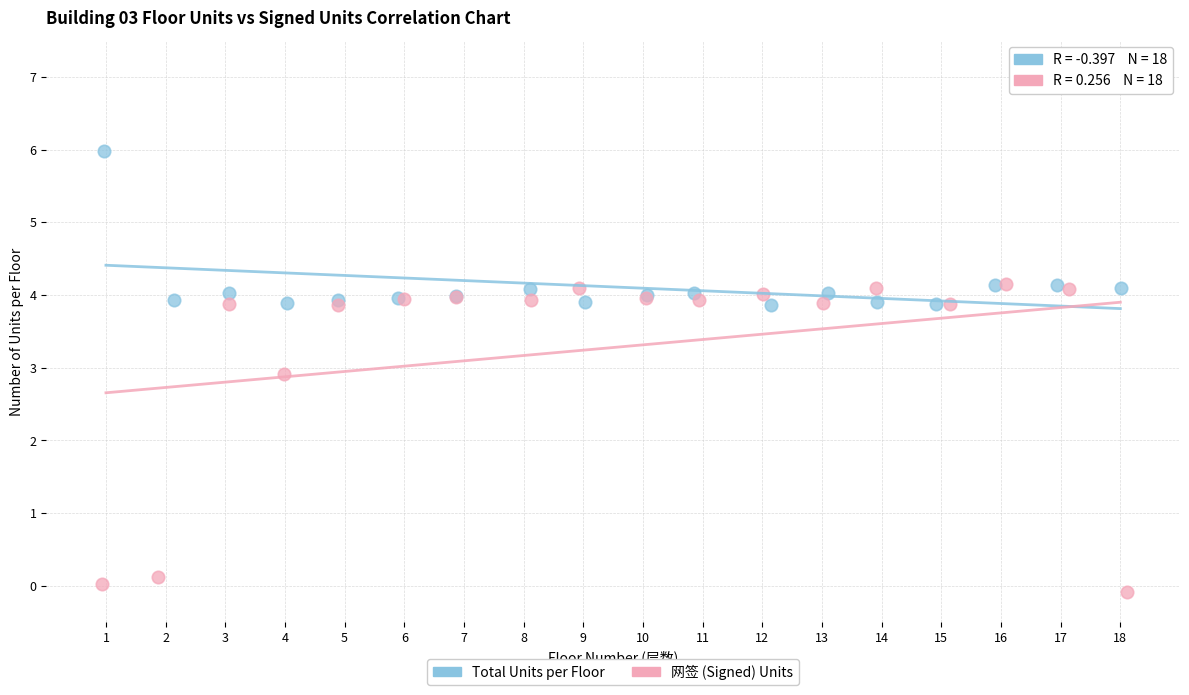

Which series contains the highest Y value?

Total Units per Floor